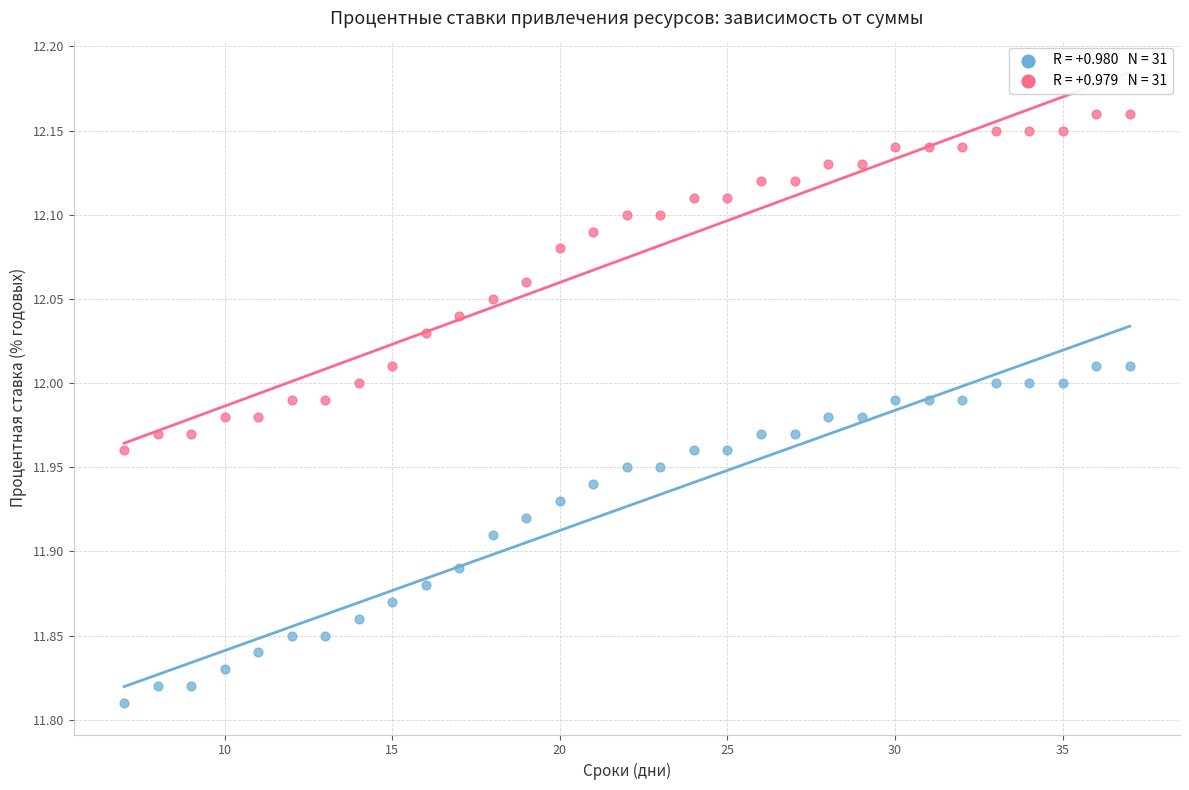

Across all data points, what is the range of X values (max minus min)?

30.0